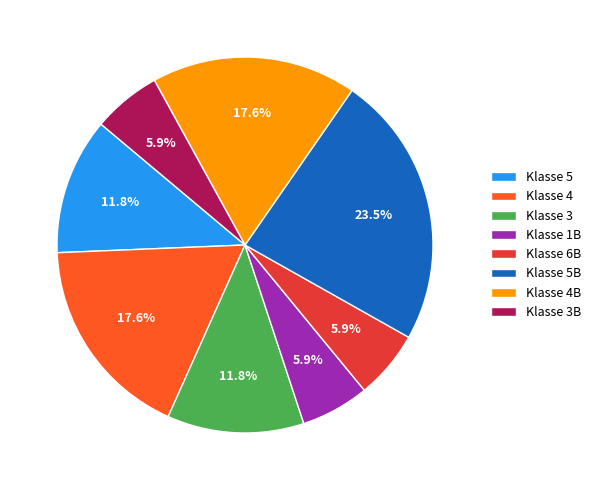

Do Klasse 4 and Klasse 5 together represent more than half of the pie?

No